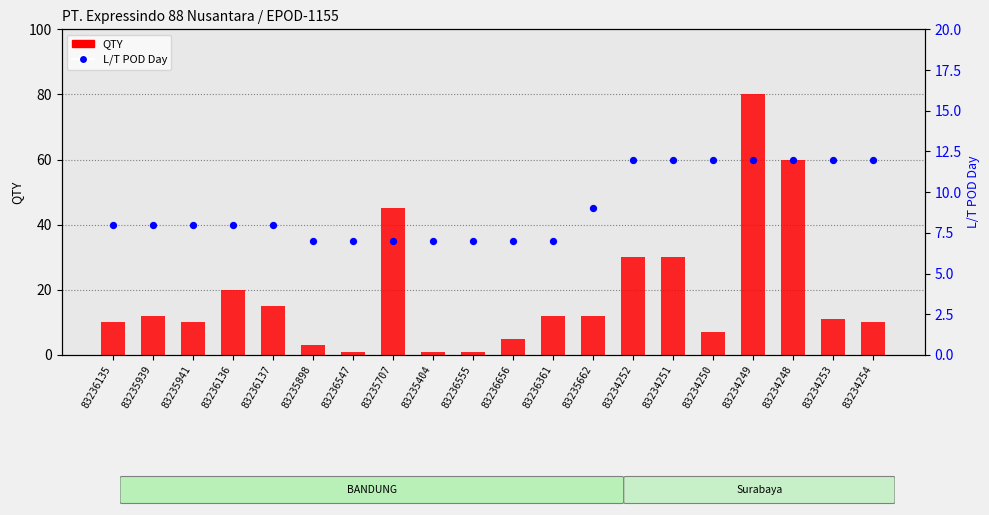

What is the total value across all series at 83235941?

18